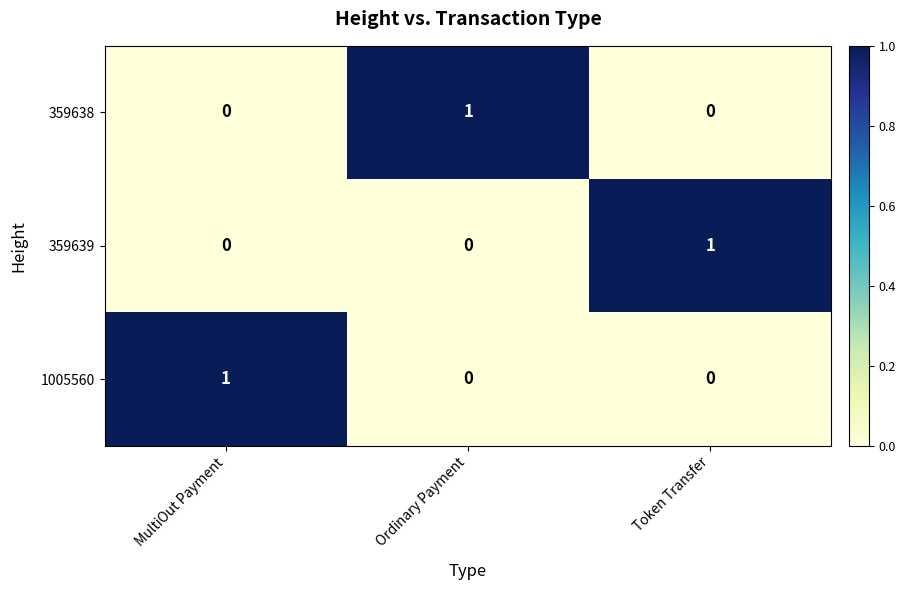

How many values in 359639 are above zero?

1